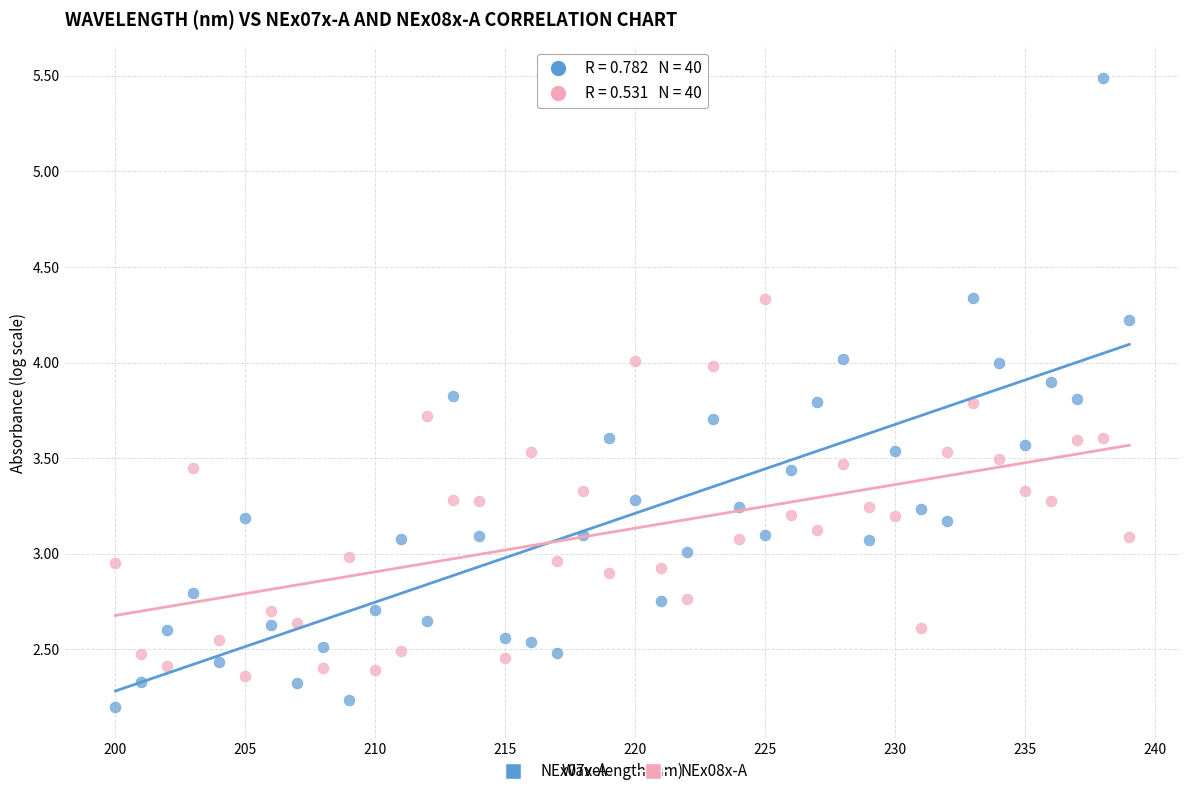

Across all data points, what is the range of Y values (max minus min)?

3.3